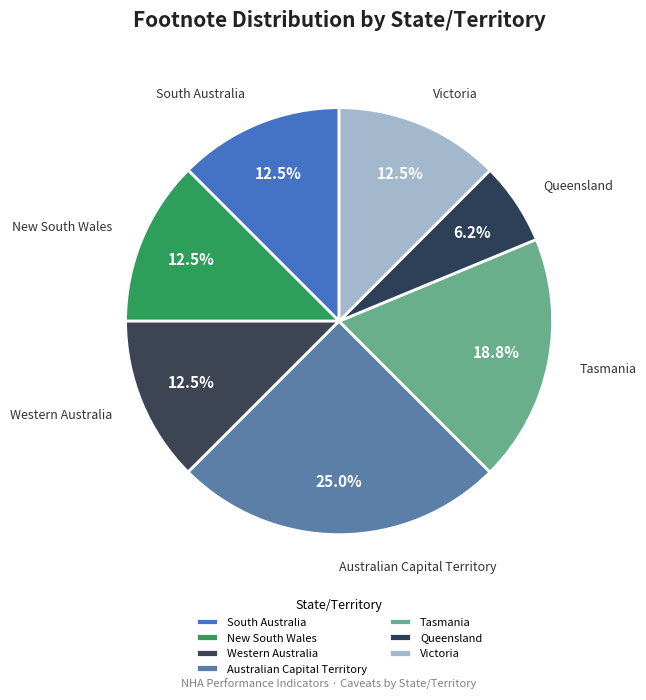

Do Tasmania and Victoria together represent more than half of the pie?

No